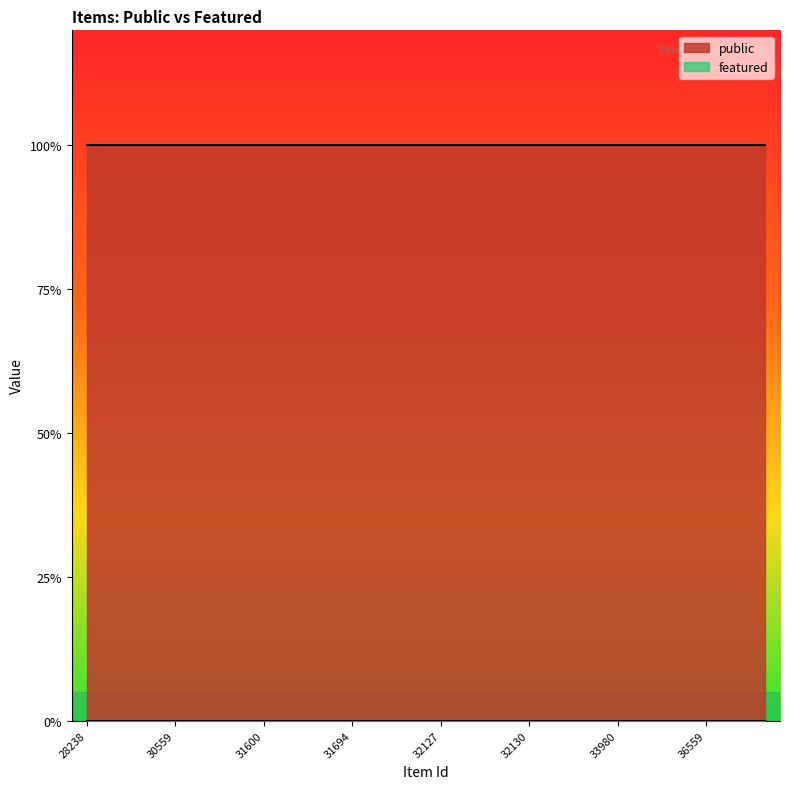

True or false: featured and public cross at least once.

False